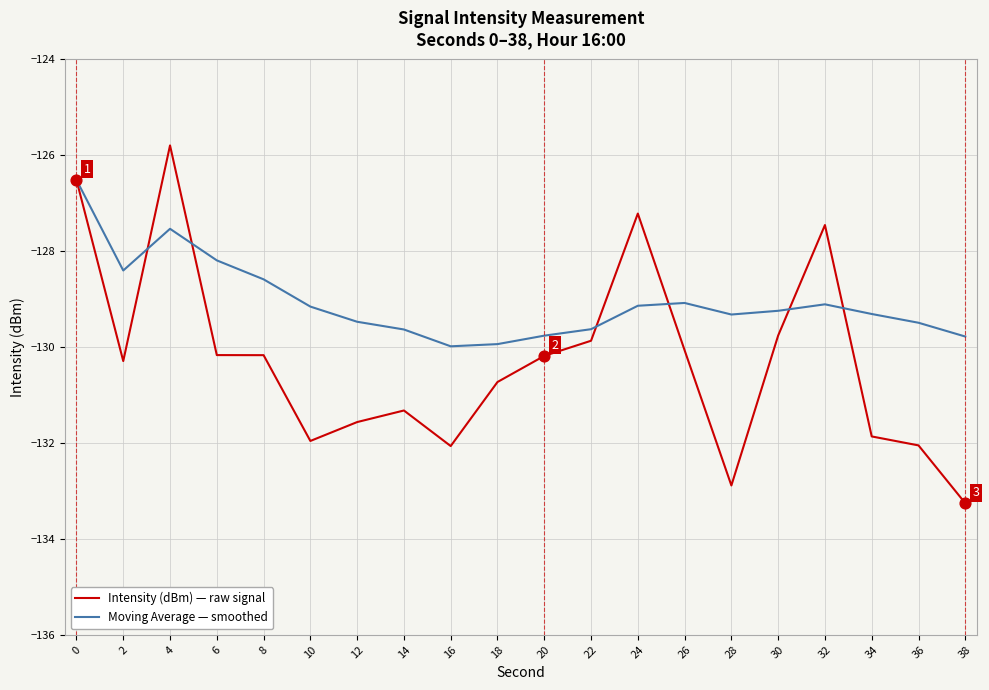

What is the total value across all series at 26?

-259.2